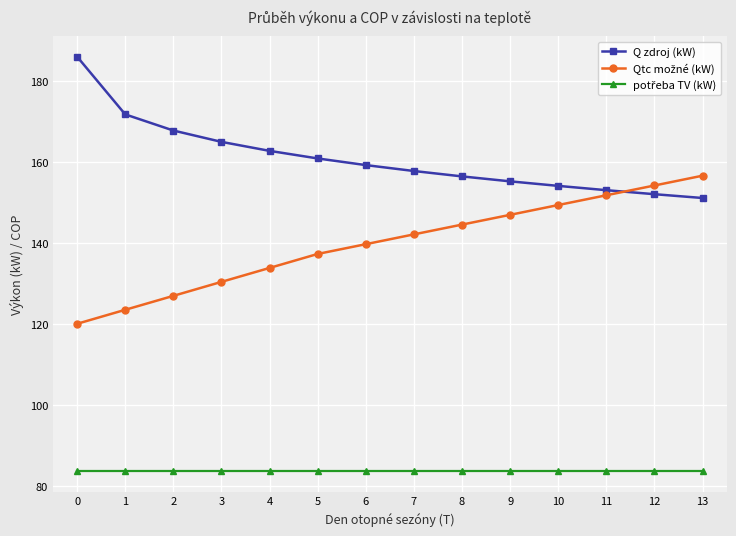

Is this an area chart (filled region under the line)?

No